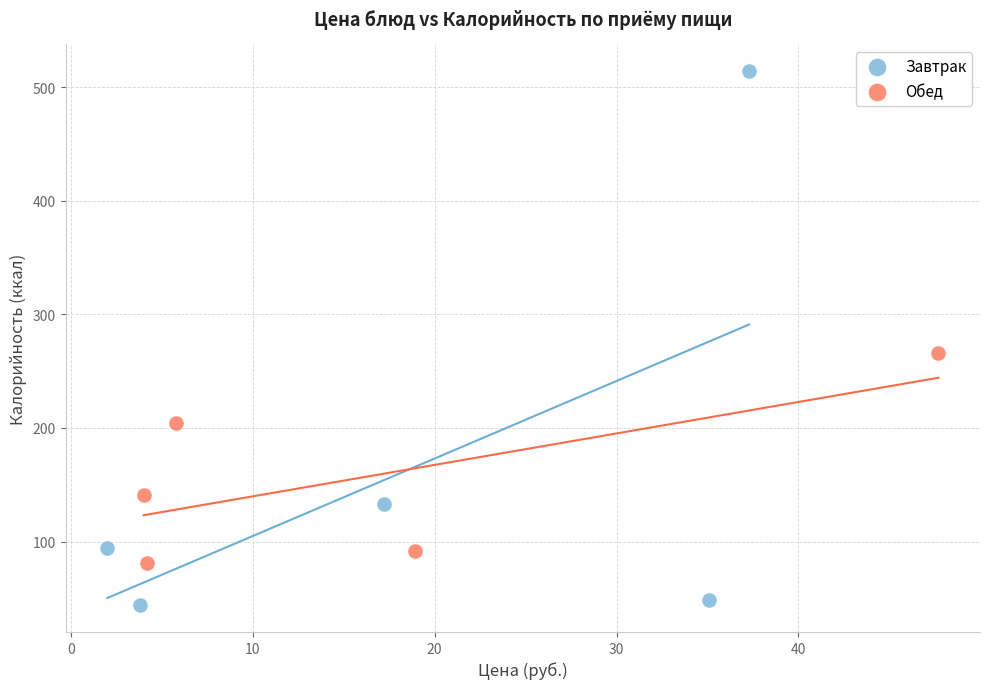

Which series contains the highest Y value?

Завтрак